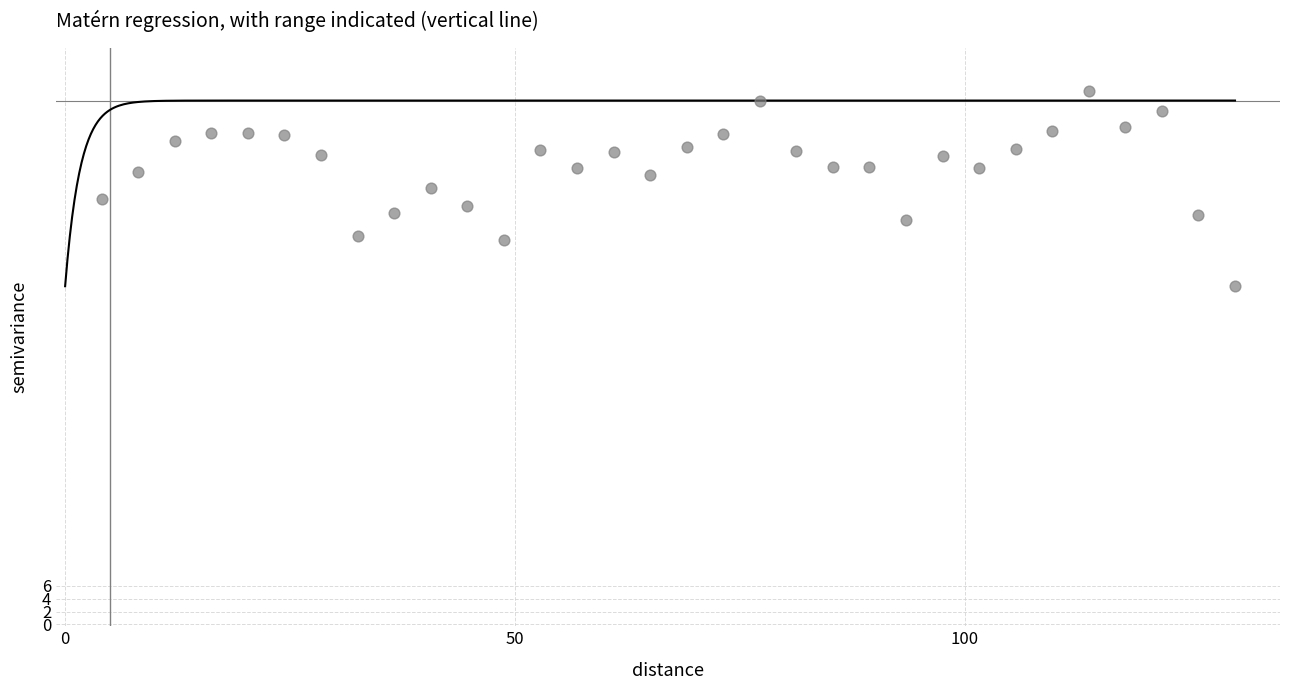

What is the range of X values (max minus min)?

125.9